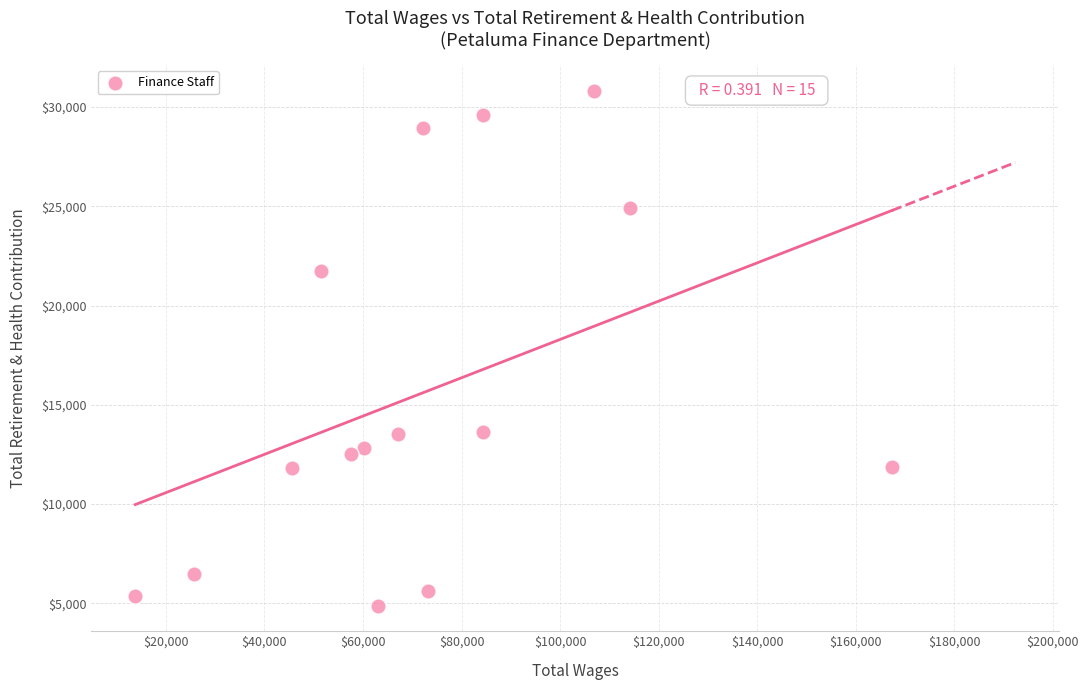

What is the range of Y values (max minus min)?

25921